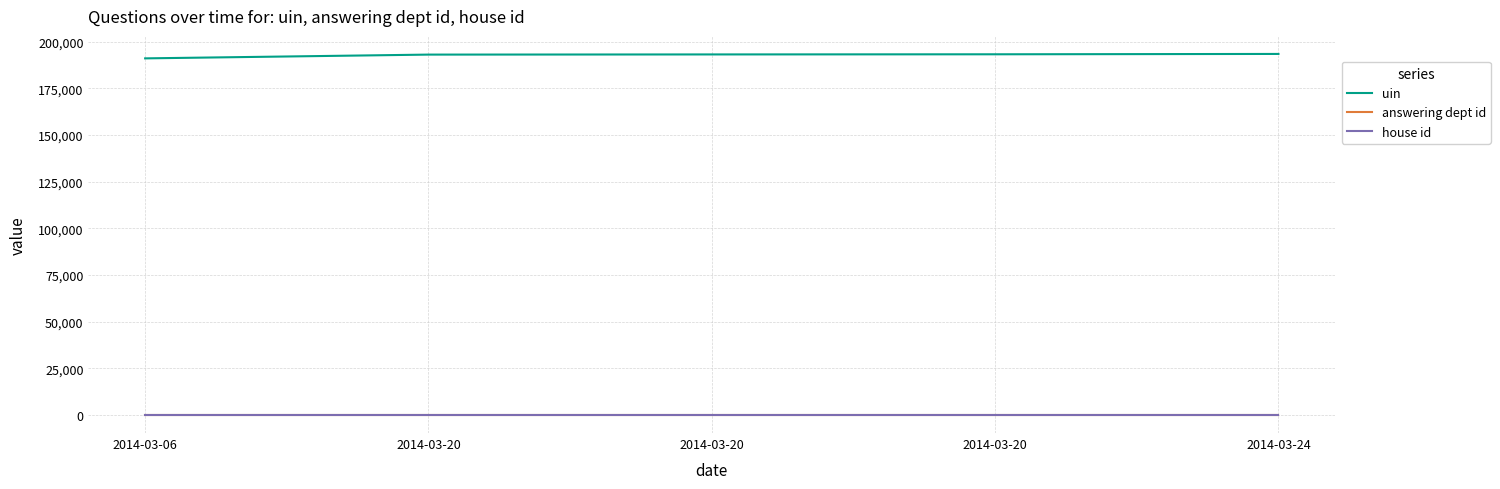

The uin series shows 76741 at 2014-03-20. True or false?

False